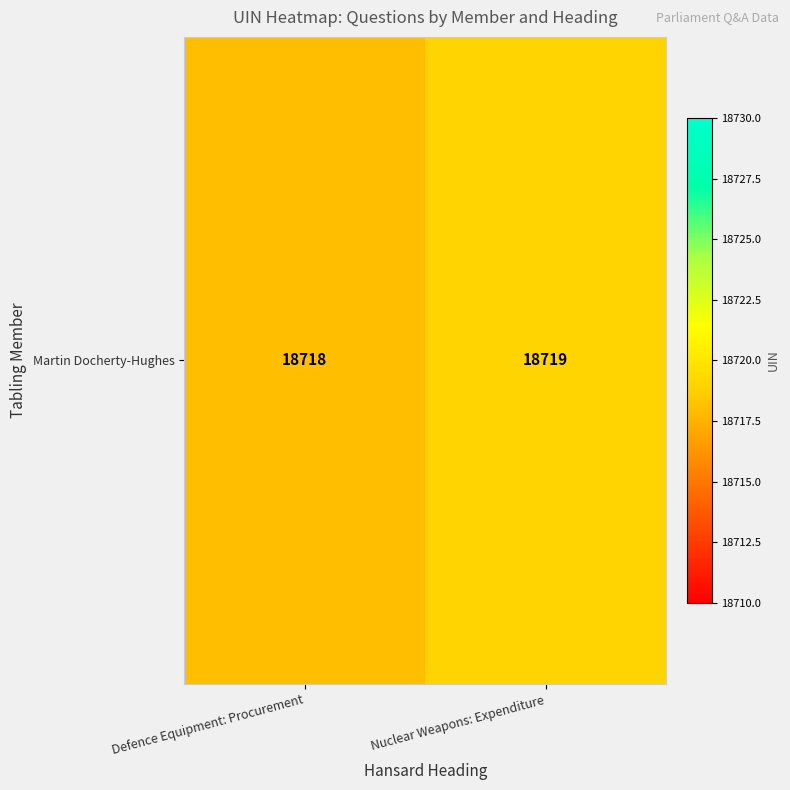

What is the change in value from Defence Equipment: Procurement to Nuclear Weapons: Expenditure?

+1